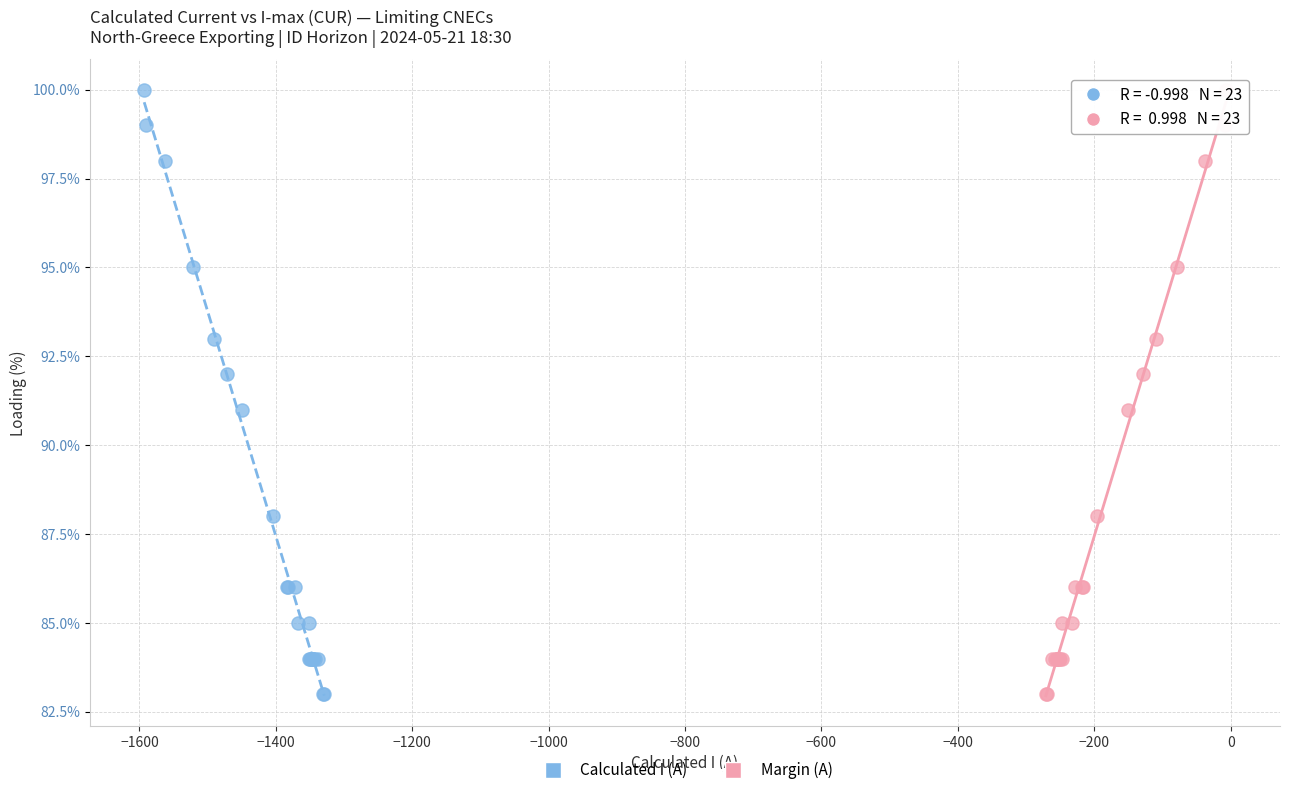

What are all the series names shown in the legend?

Calculated I (A), Margin (A)